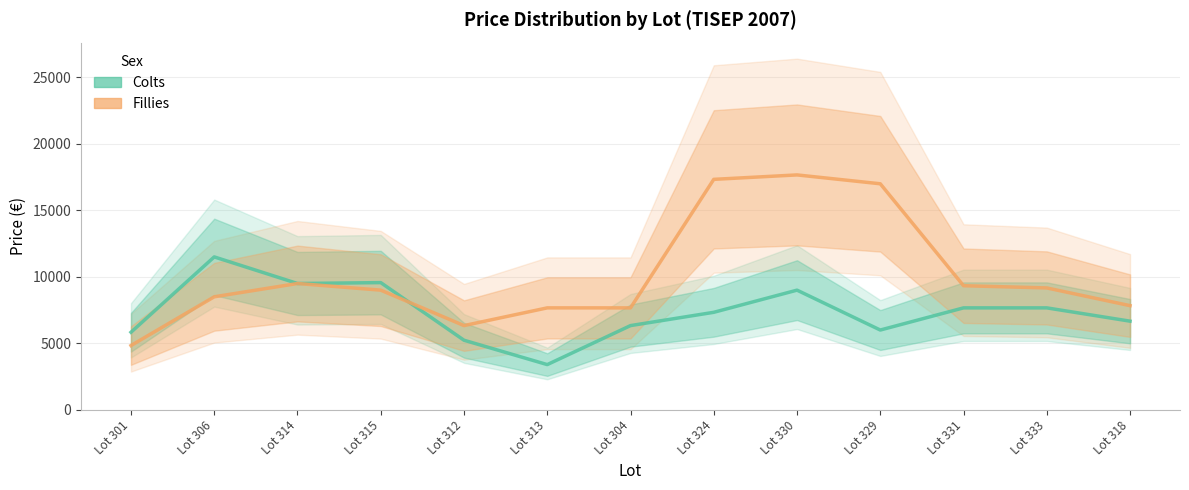

At which category does the chart reach its peak across all series?

Lot 330